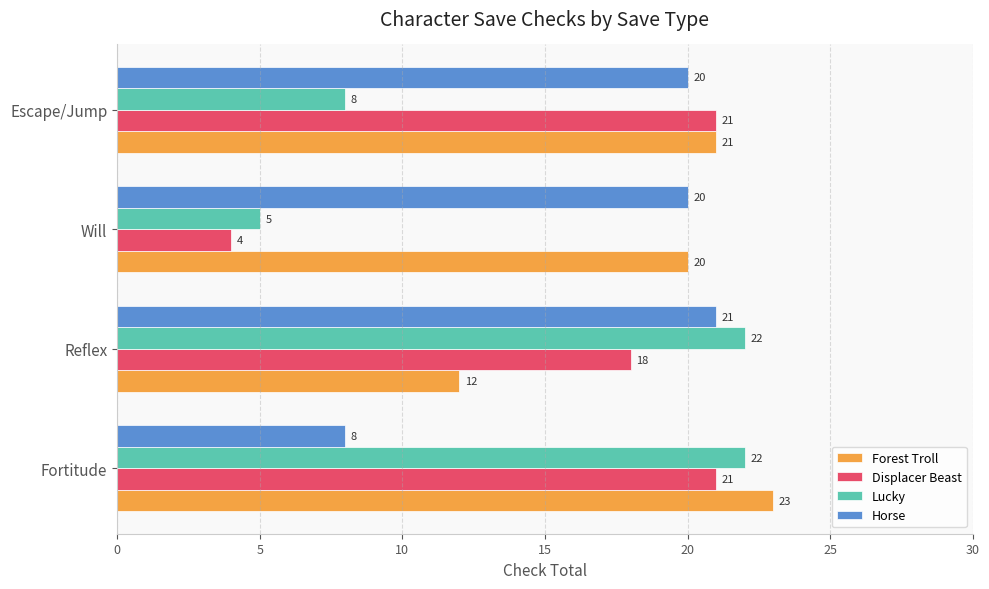

True or false: Displacer Beast has a value of 21 at Escape/Jump.

True